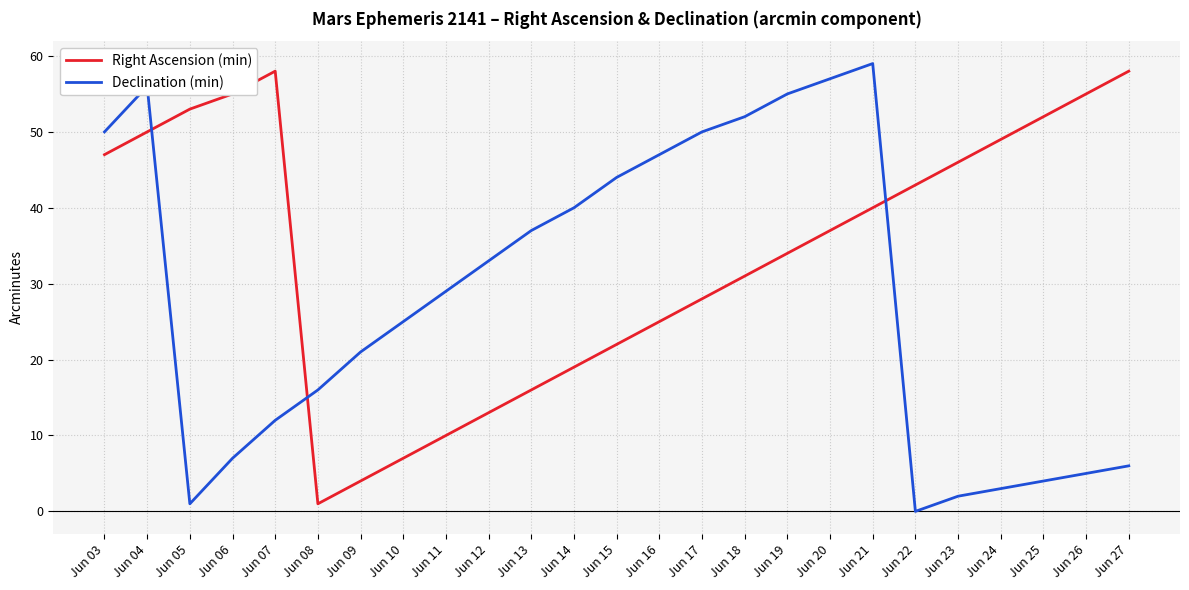

How many distinct data groups are displayed?

2